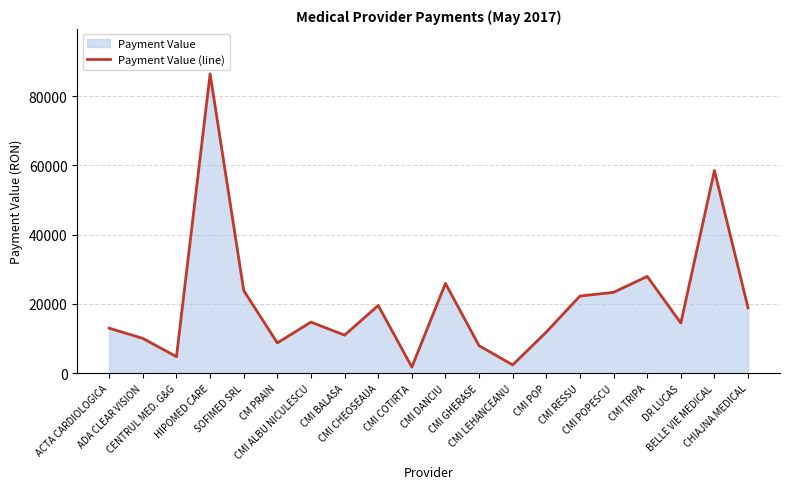

What is the minimum value shown in the chart?

1780.7